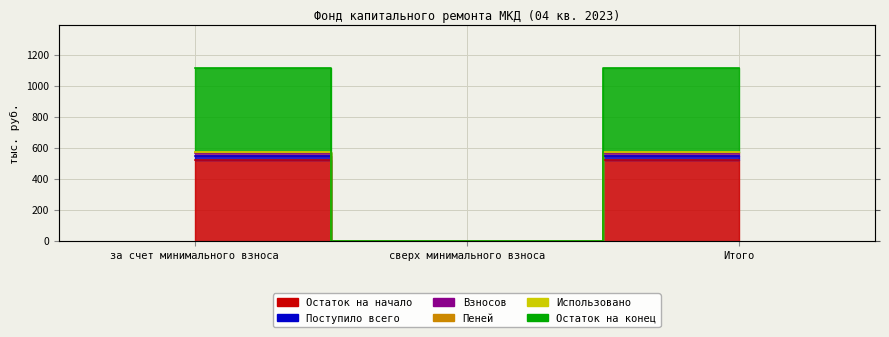

What is the difference between the maximum and minimum values in the Поступило всего series?

520.0